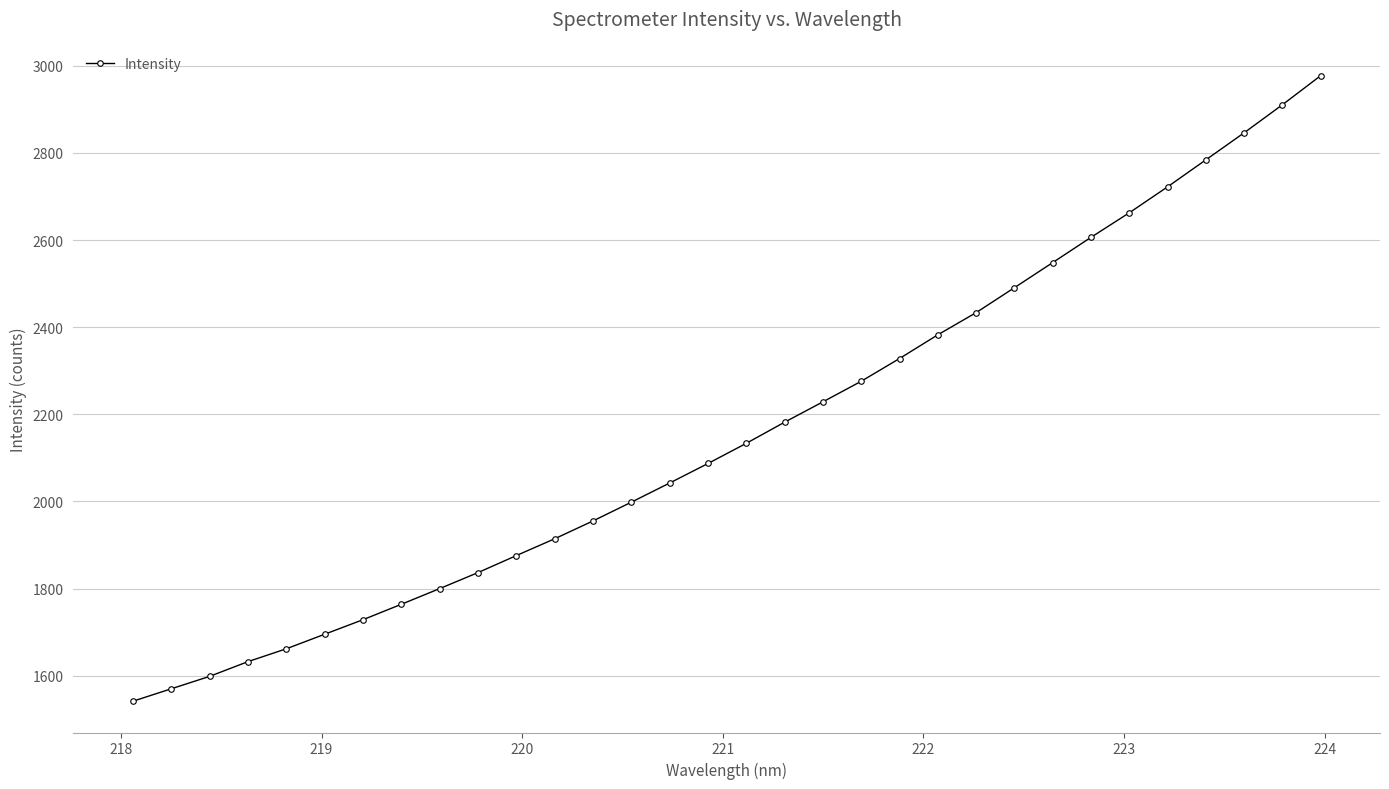

Does the chart display data point markers on the line(s)?

Yes